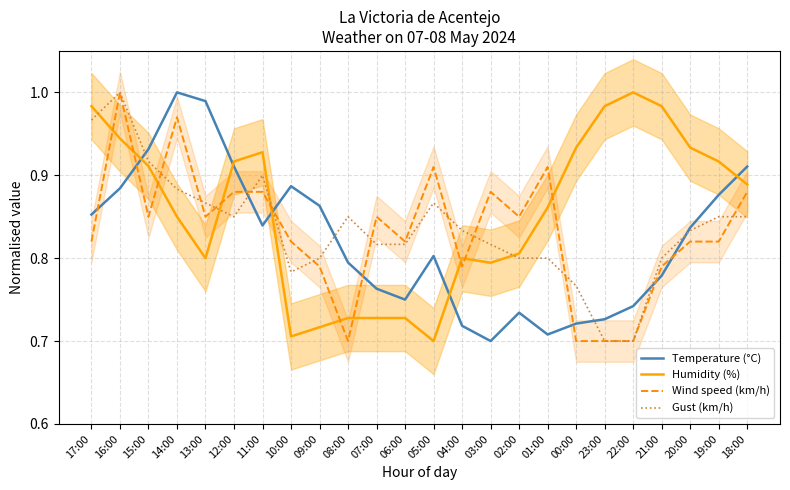

What is the difference between the highest and lowest values at 07:00?

0.1